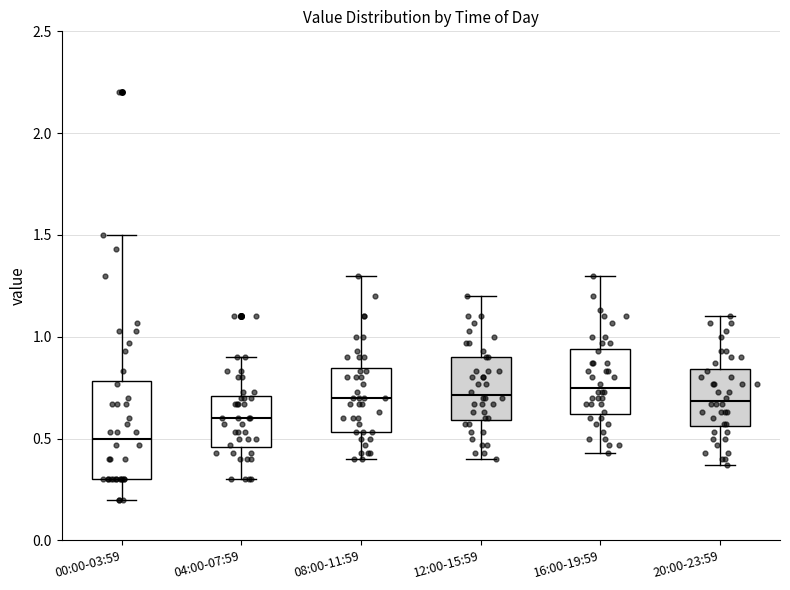

Which box's median line is the lowest?

00:00-03:59